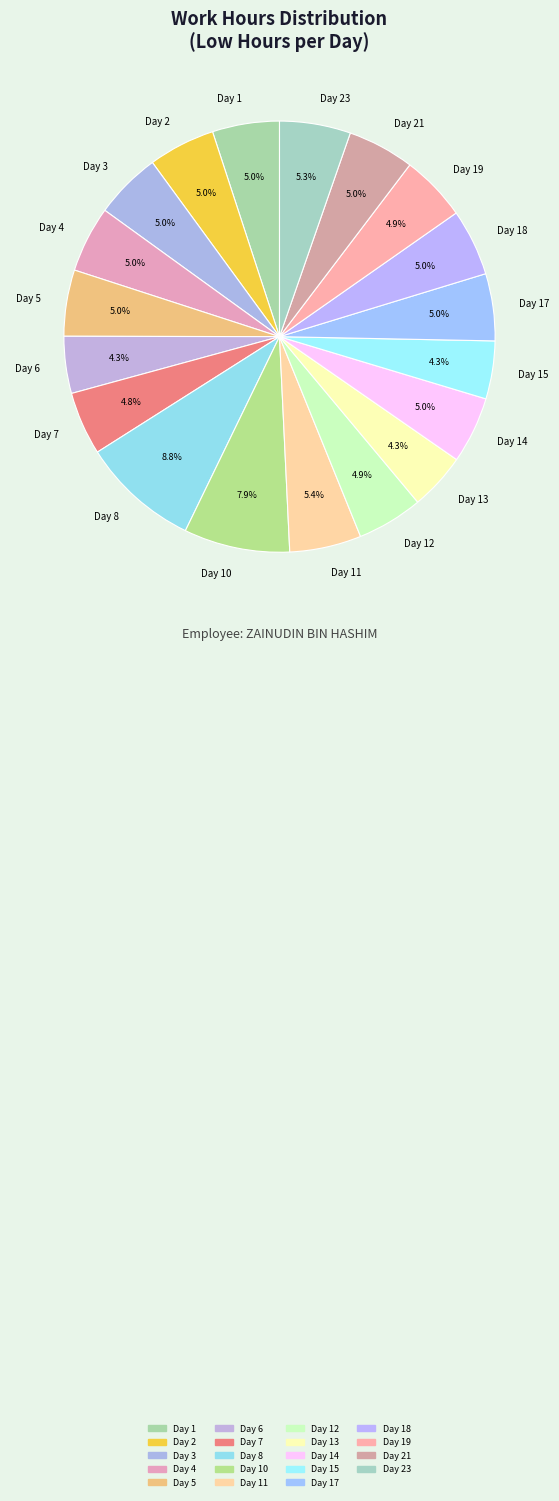

Which category has the biggest portion of the pie?

Day 8